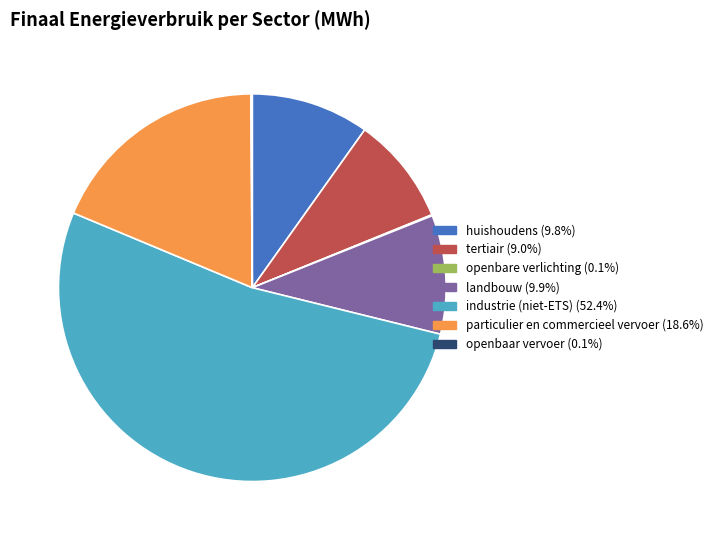

What is the ratio of the value at particulier en commercieel vervoer to the value at landbouw?

1.9